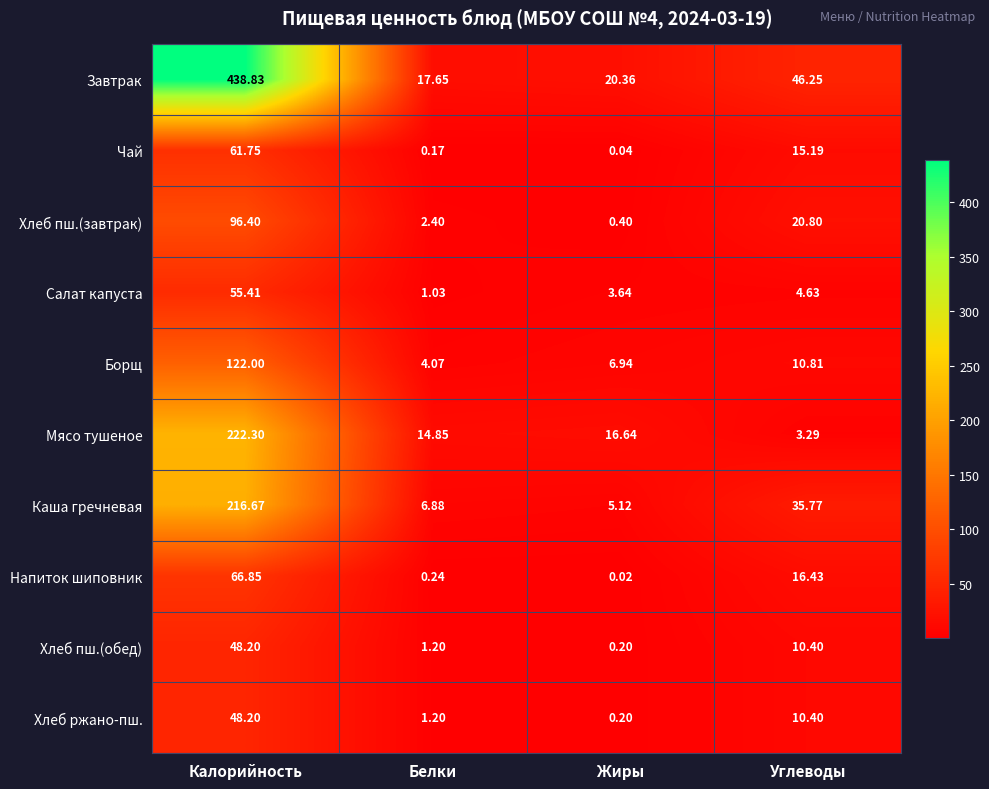

Where is Хлеб пш.(обед) nearest to the value 24?

Углеводы